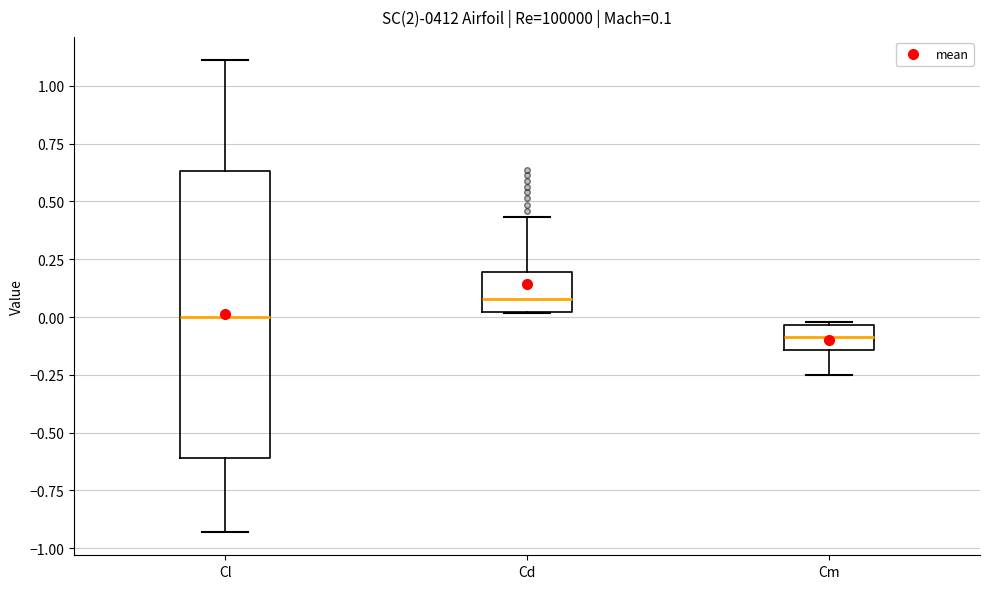

Comparing the boxes themselves (not the whiskers), which one is the tallest?

Cl